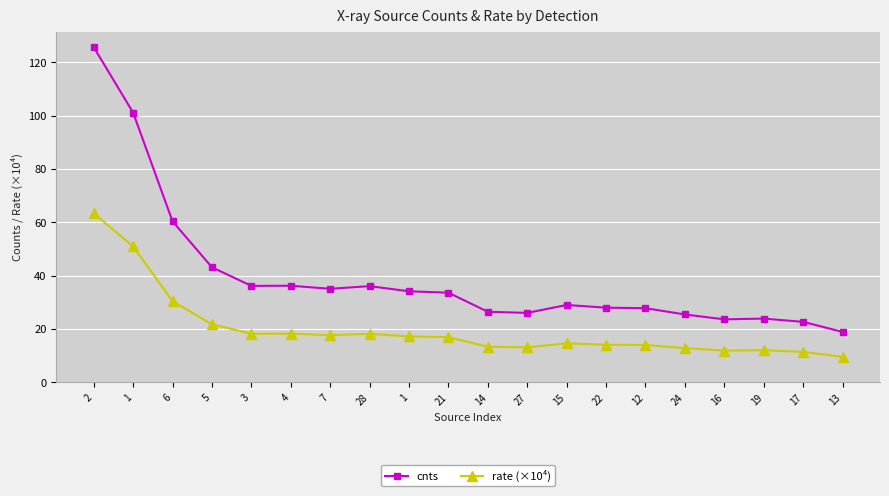

What is the difference between the maximum and minimum values in the cnts series?

106.8